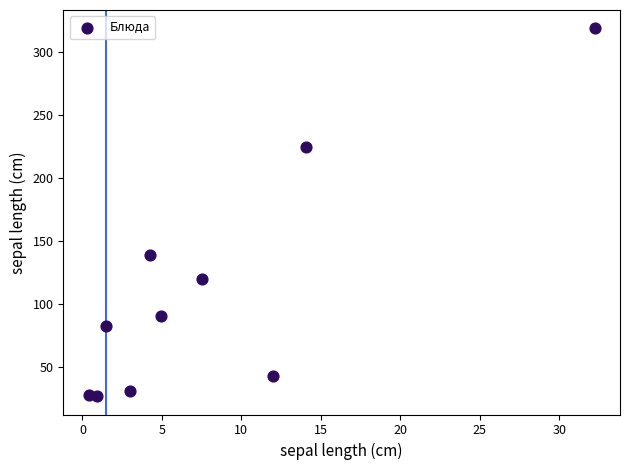

What Y value in the scatter plot is closest to 172?

139.0